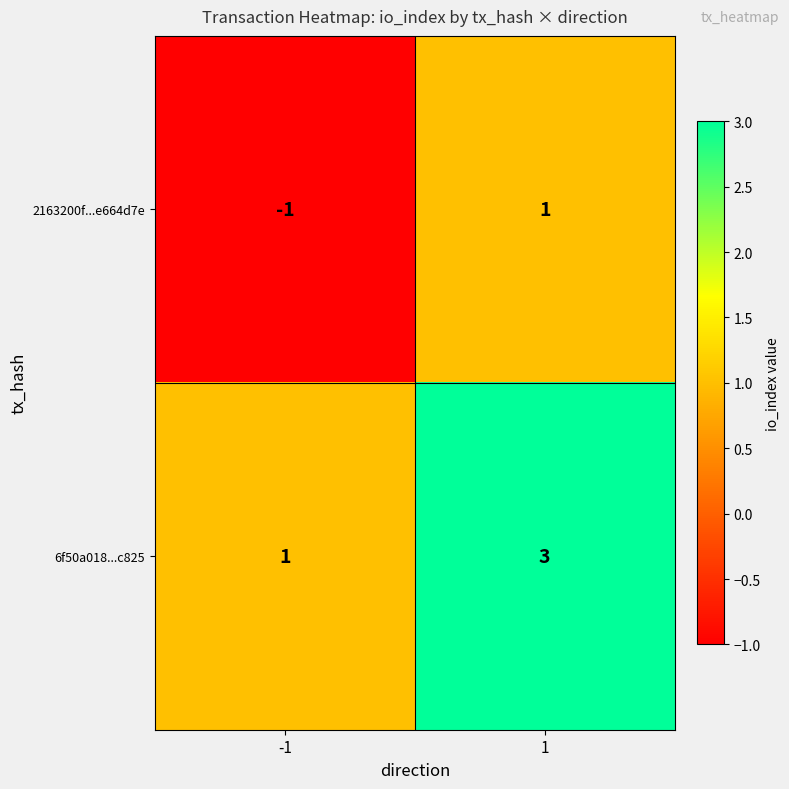

How many distinct data groups are displayed?

2